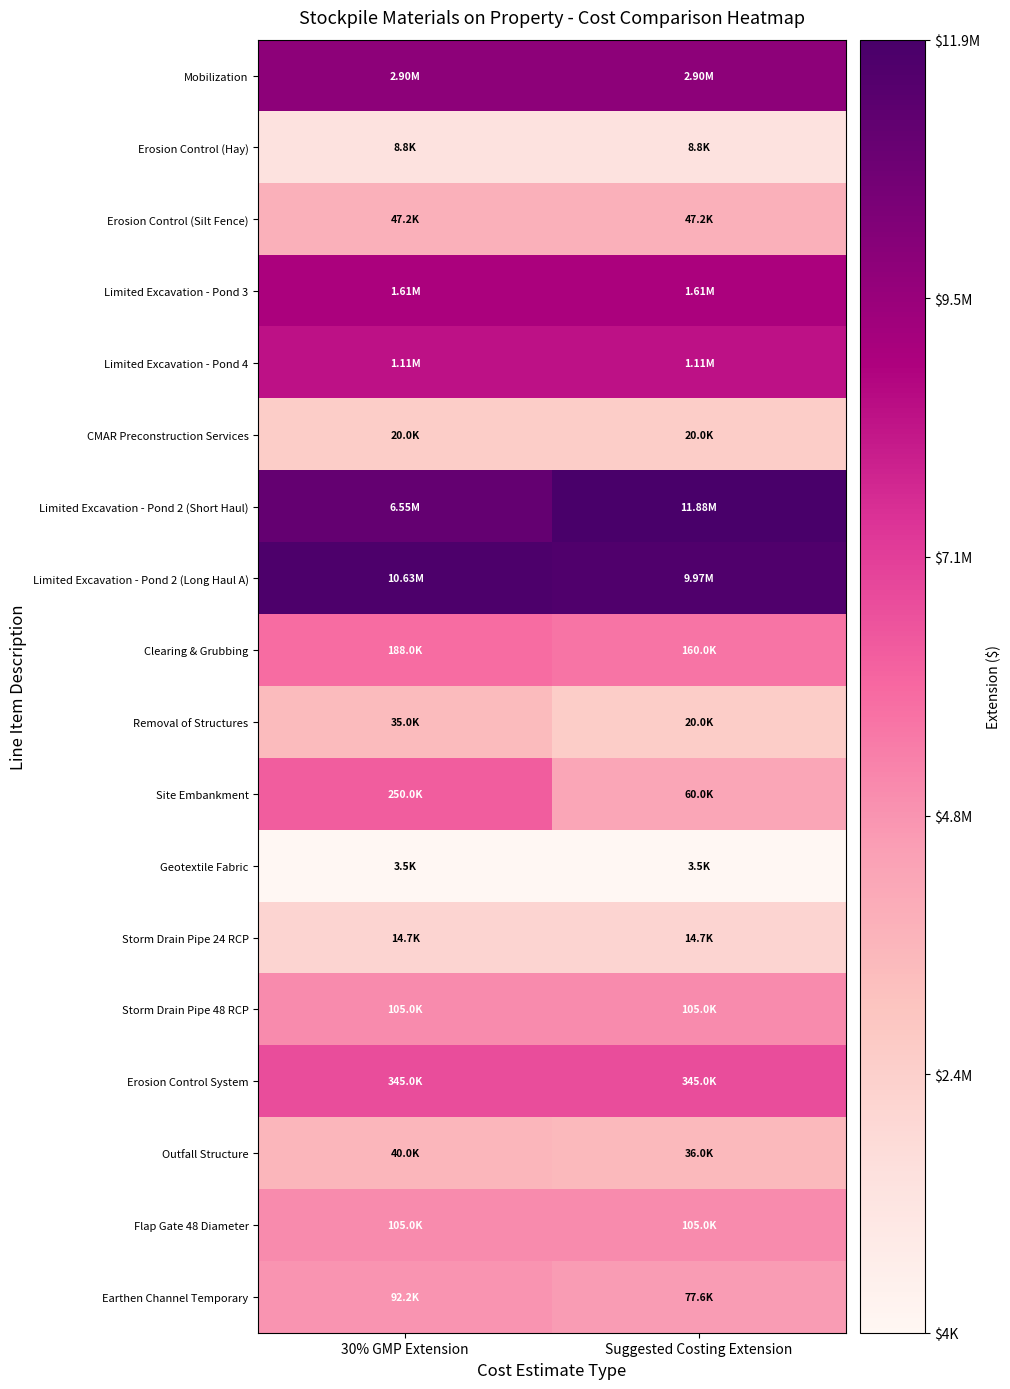

Reading right to left, list all the values displayed in this chart.

Mobilization: Suggested Costing Extension=14.9	30% GMP Extension=14.9
Erosion Control (Hay): Suggested Costing Extension=9.1	30% GMP Extension=9.1
Erosion Control (Silt Fence): Suggested Costing Extension=10.8	30% GMP Extension=10.8
Limited Excavation - Pond 3: Suggested Costing Extension=14.3	30% GMP Extension=14.3
Limited Excavation - Pond 4: Suggested Costing Extension=13.9	30% GMP Extension=13.9
CMAR Preconstruction Services: Suggested Costing Extension=9.9	30% GMP Extension=9.9
Limited Excavation - Pond 2 (Short Haul): Suggested Costing Extension=16.3	30% GMP Extension=15.7
Limited Excavation - Pond 2 (Long Haul A): Suggested Costing Extension=16.1	30% GMP Extension=16.2
Clearing & Grubbing: Suggested Costing Extension=12.0	30% GMP Extension=12.1
Removal of Structures: Suggested Costing Extension=9.9	30% GMP Extension=10.5
Site Embankment: Suggested Costing Extension=11.0	30% GMP Extension=12.4
Geotextile Fabric: Suggested Costing Extension=8.2	30% GMP Extension=8.2
Storm Drain Pipe 24 RCP: Suggested Costing Extension=9.6	30% GMP Extension=9.6
Storm Drain Pipe 48 RCP: Suggested Costing Extension=11.6	30% GMP Extension=11.6
Erosion Control System: Suggested Costing Extension=12.8	30% GMP Extension=12.8
Outfall Structure: Suggested Costing Extension=10.5	30% GMP Extension=10.6
Flap Gate 48 Diameter: Suggested Costing Extension=11.6	30% GMP Extension=11.6
Earthen Channel Temporary: Suggested Costing Extension=11.3	30% GMP Extension=11.4